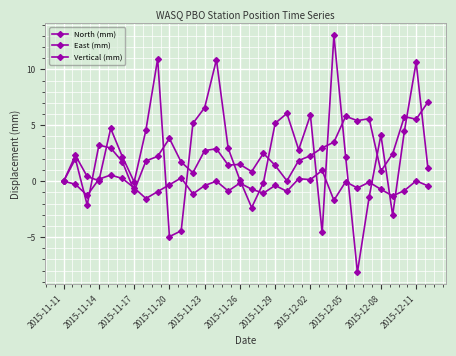

Count the number of categories in the chart.

32